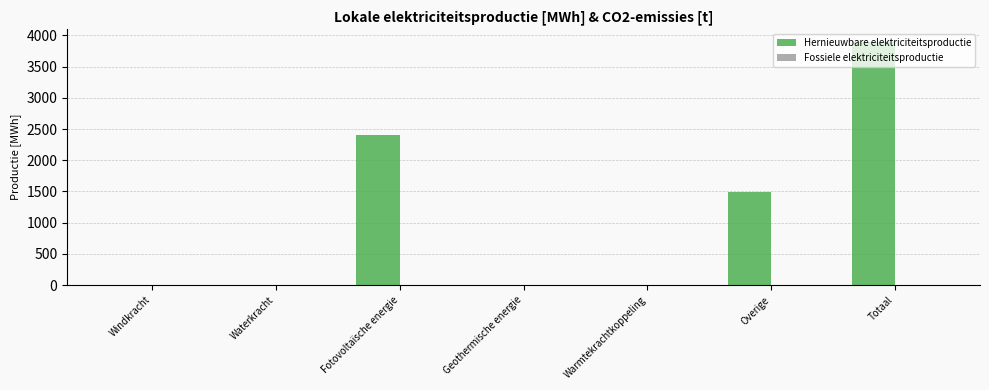

What is the sum of the values at Overige and Waterkracht?

1494.0